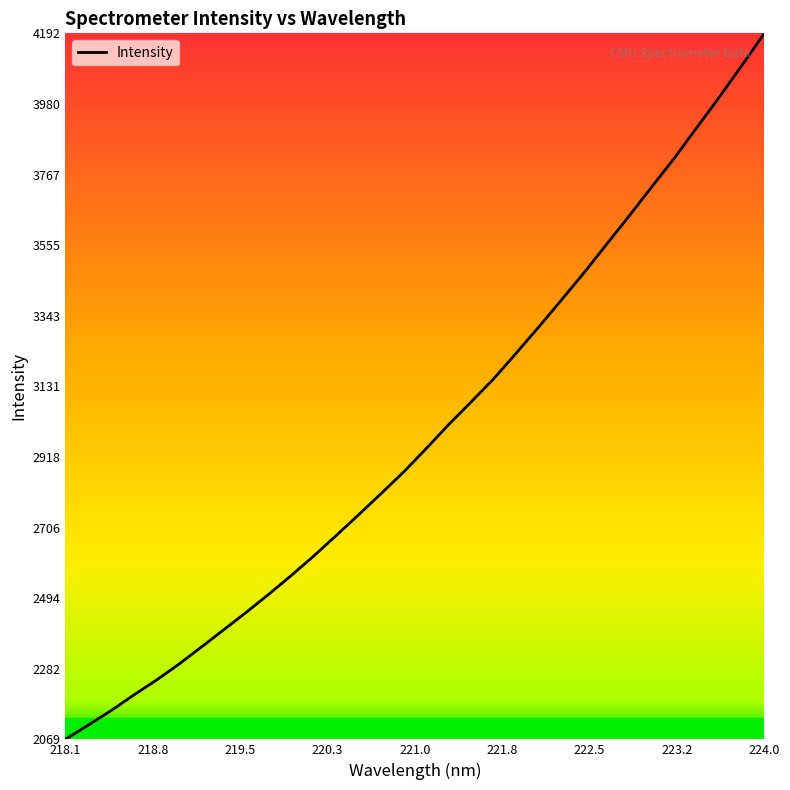

What is the greatest value displayed?

4192.0